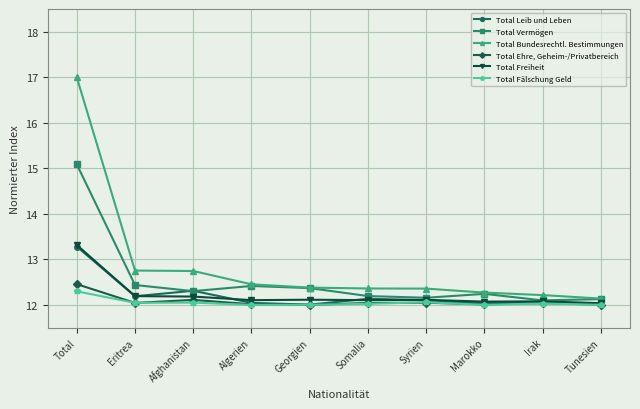

What is the difference between the maximum and minimum values in the Total Fälschung Geld series?

0.3